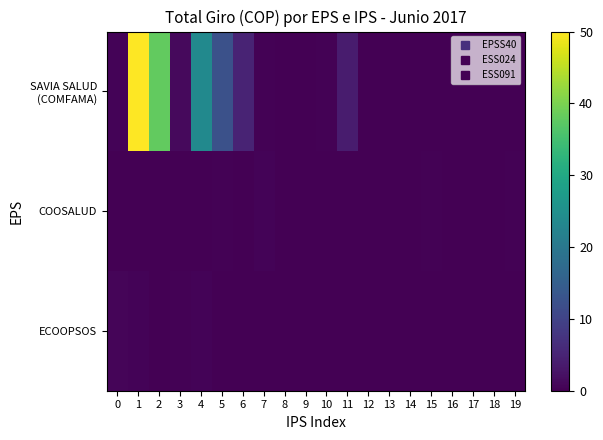

What is the total value across all series at 16?

0.1